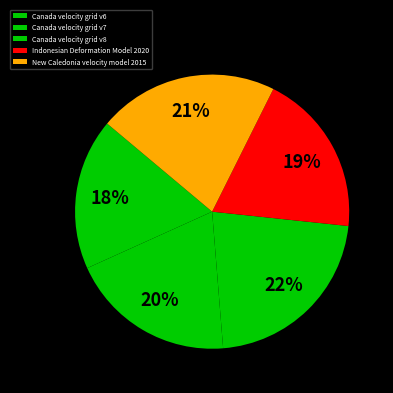

To the nearest percent, what is the combined percentage of Canada velocity grid v8 and Canada velocity grid v7?

42%